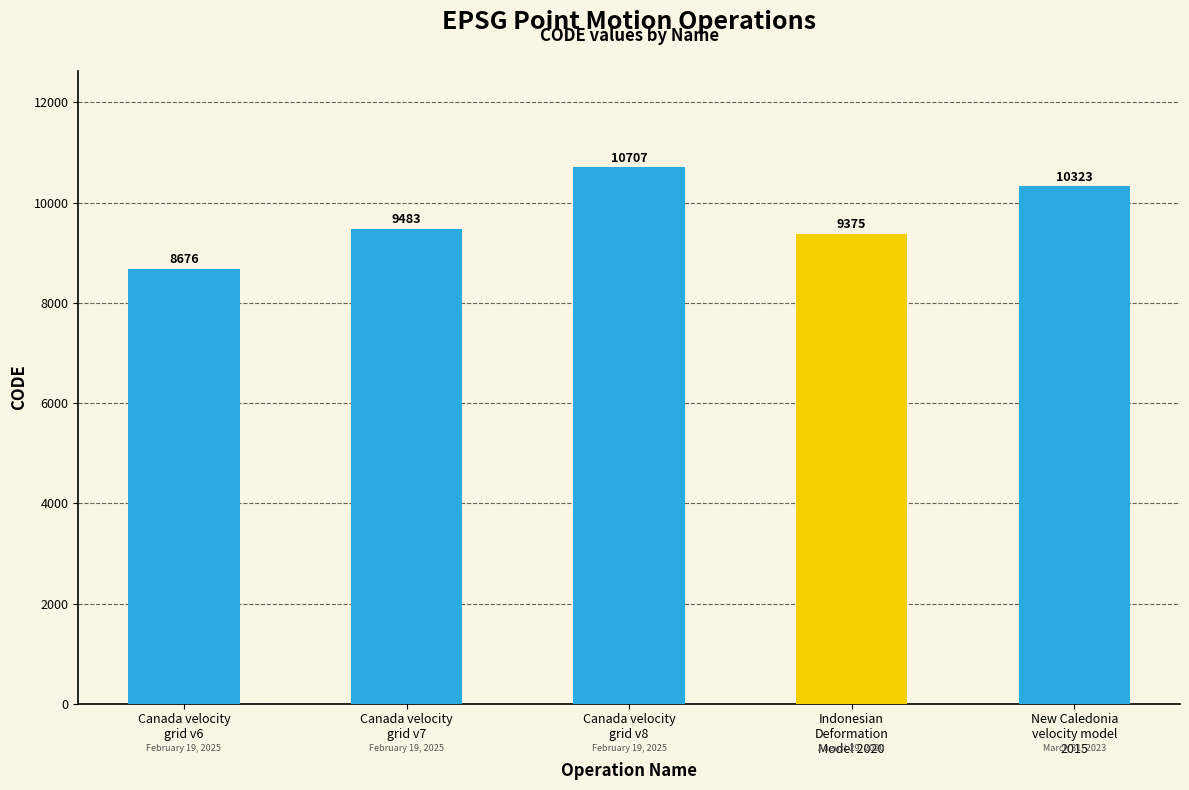

What is the maximum value shown in the chart?

10707